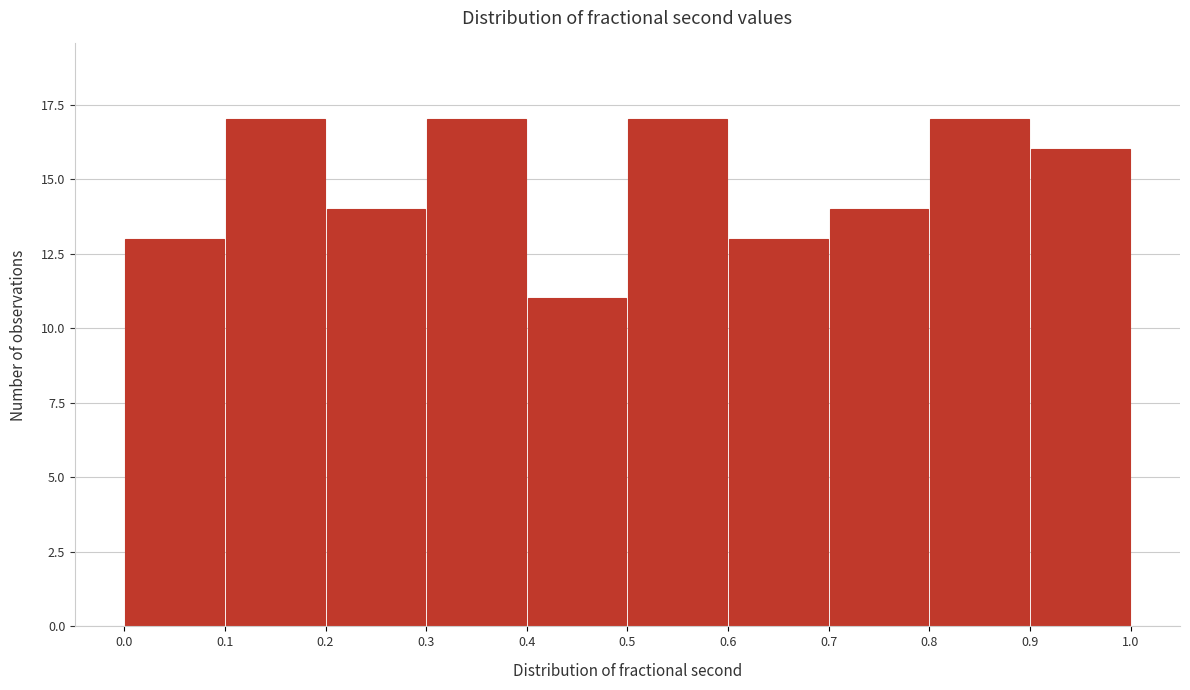

Reading left to right, transcribe this chart: for each bar, give the range it covers on the x-axis and its height. The values are not printed on the chart, so give them approximately, as read against the axis.

0.0 to 0.1: 13
0.1 to 0.2: 17
0.2 to 0.3: 14
0.3 to 0.4: 17
0.4 to 0.5: 11
0.5 to 0.6: 17
0.6 to 0.7: 13
0.7 to 0.8: 14
0.8 to 0.9: 17
0.9 to 1.0: 16